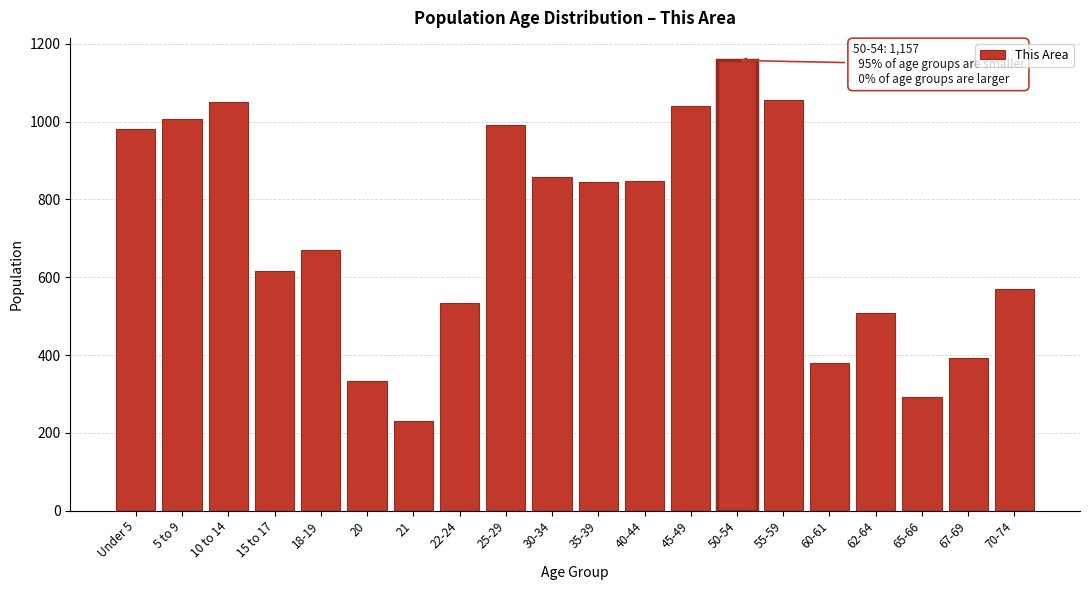

Between 65-66 and 5 to 9, which is larger?

5 to 9